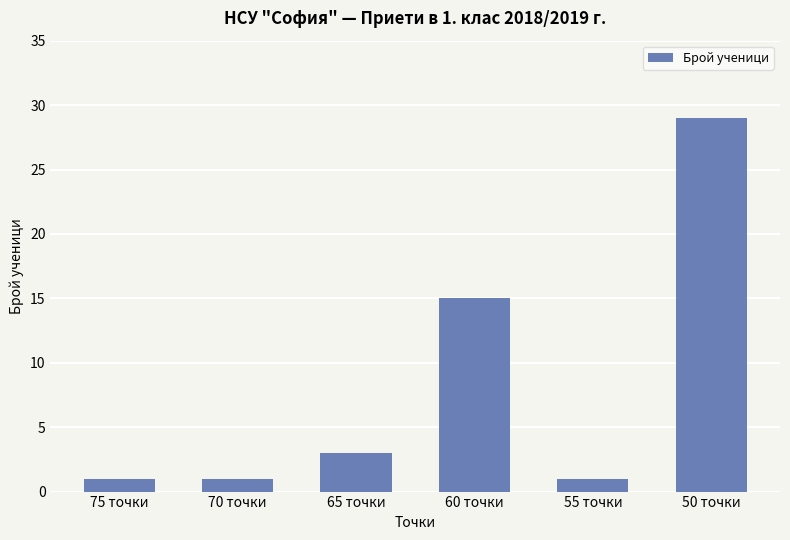

What is the smallest value displayed?

1